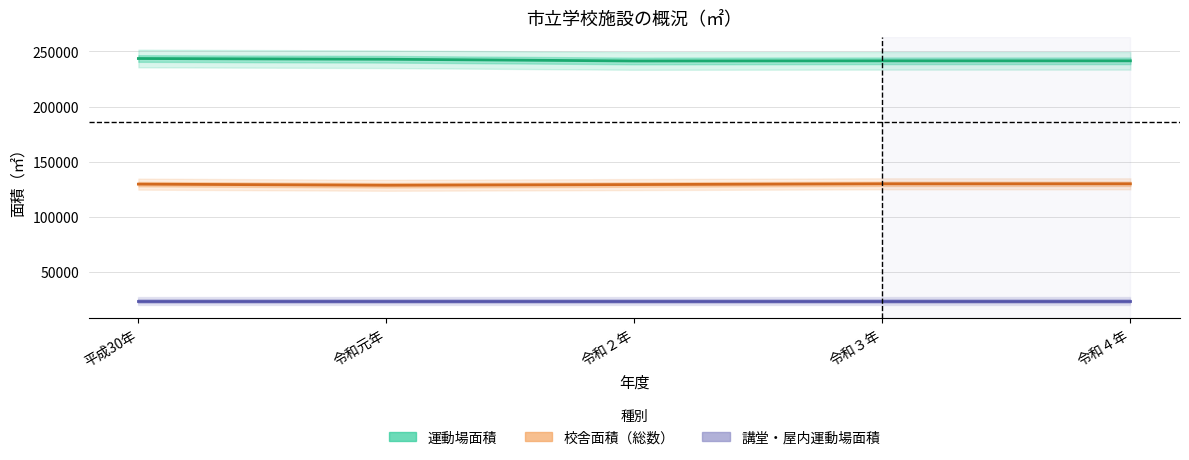

What are all the series names shown in the legend?

運動場面積, 校舎面積（総数）, 講堂・屋内運動場面積